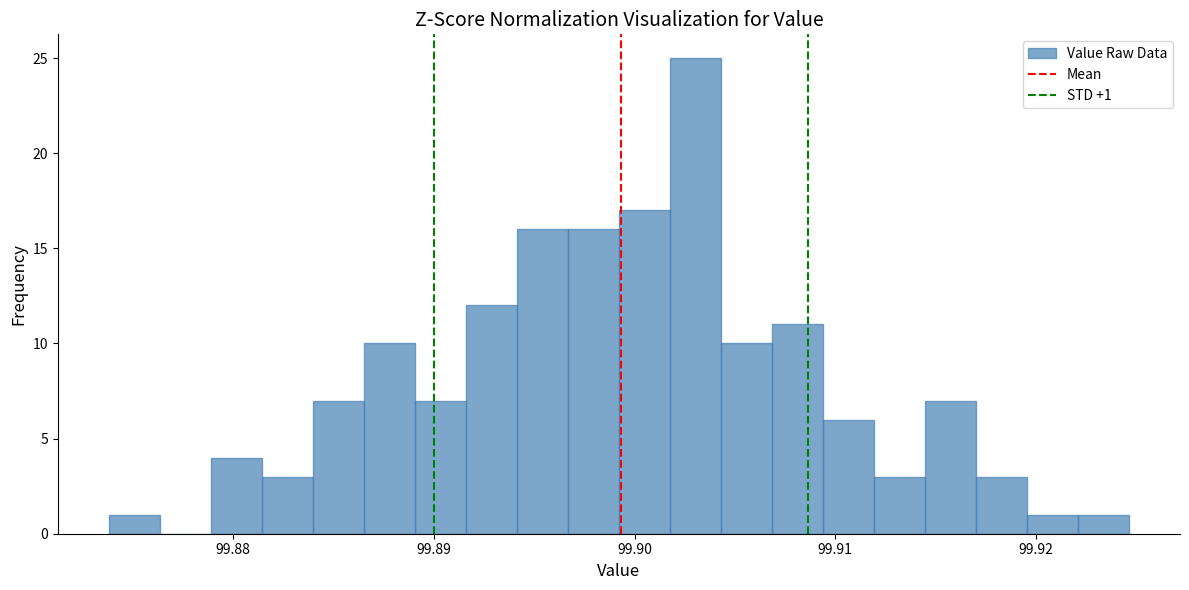

Read against the x-axis, roughly where is the centre of the tallest bar?

99.903